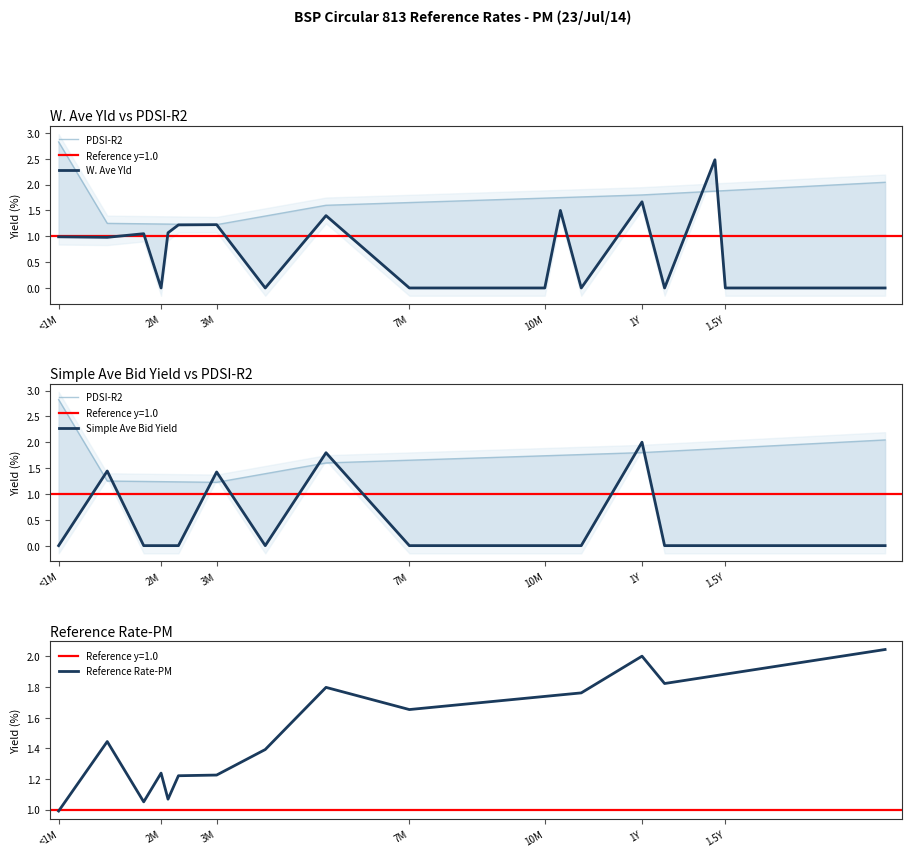

What is the label of the 2nd point from the left?

2M